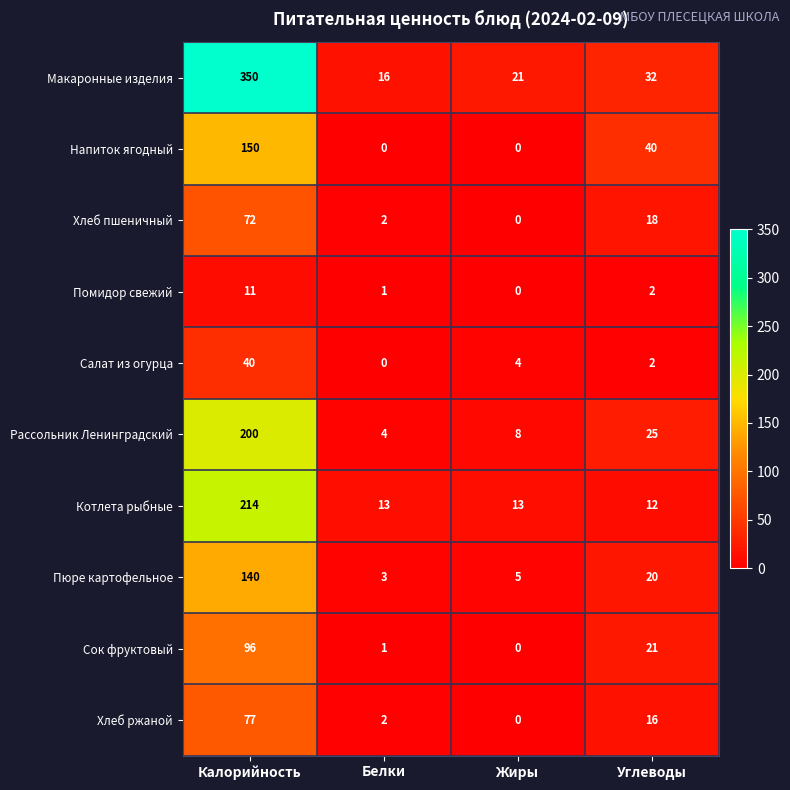

What is the sum of the Котлета рыбные values at Углеводы and Жиры?

25